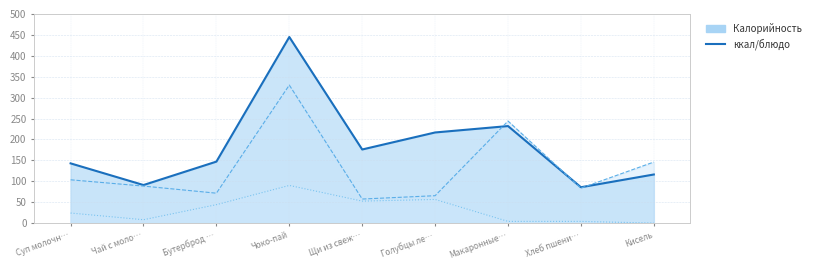

What value does the Углеводы ×5 (линия) series have at Голубцы ле…?

65.5